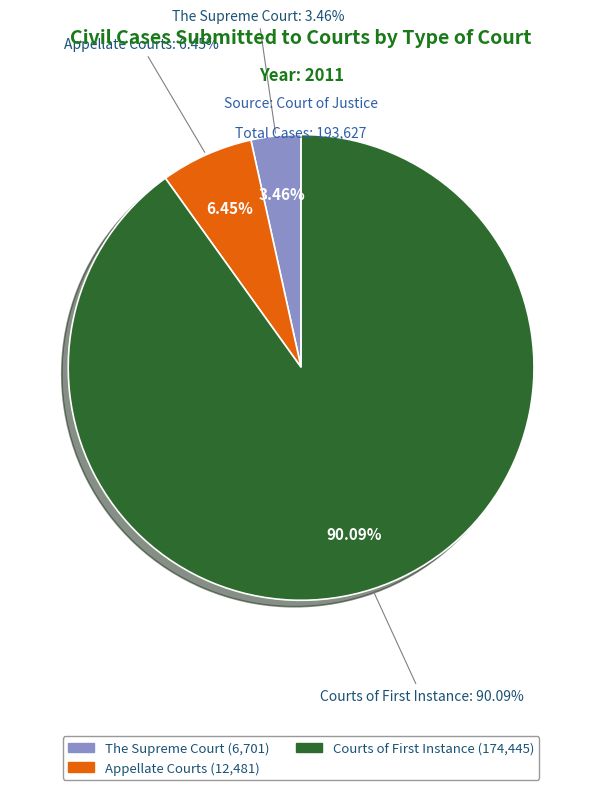

To the nearest percent, what portion does The Supreme Court represent?

3%